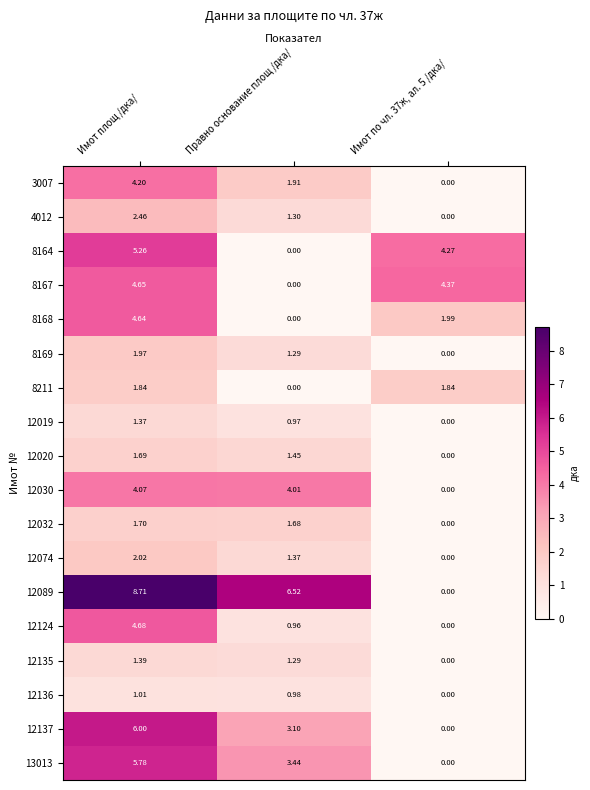

At which category is the sum across all series the highest?

Имот площ /дка/